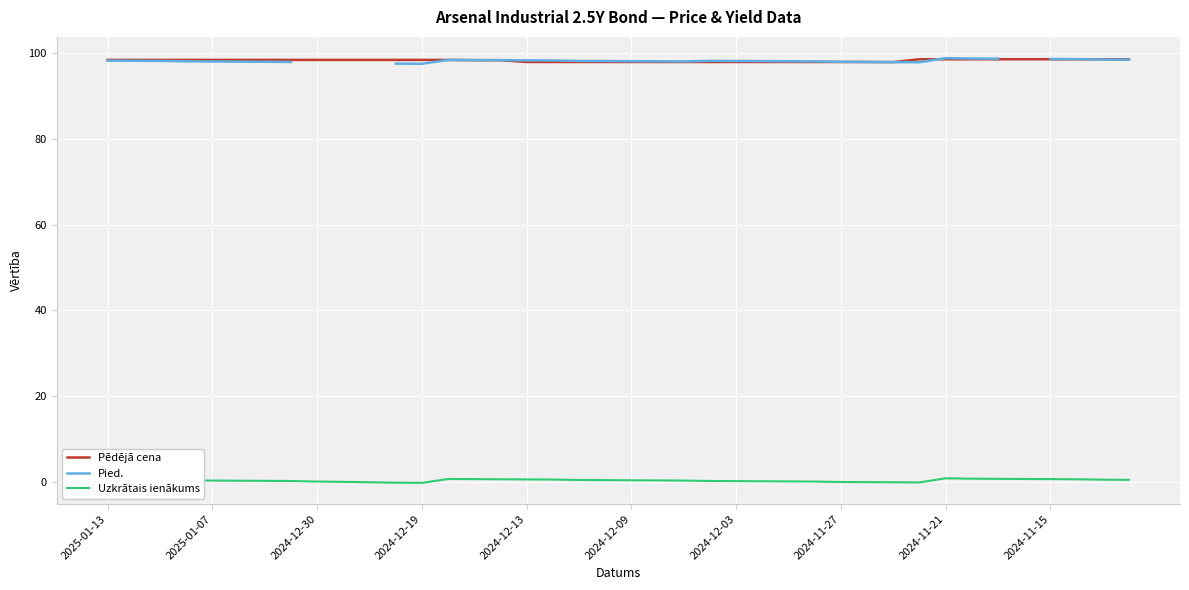

What is the lowest value of the Pēdējā cena series?

97.9